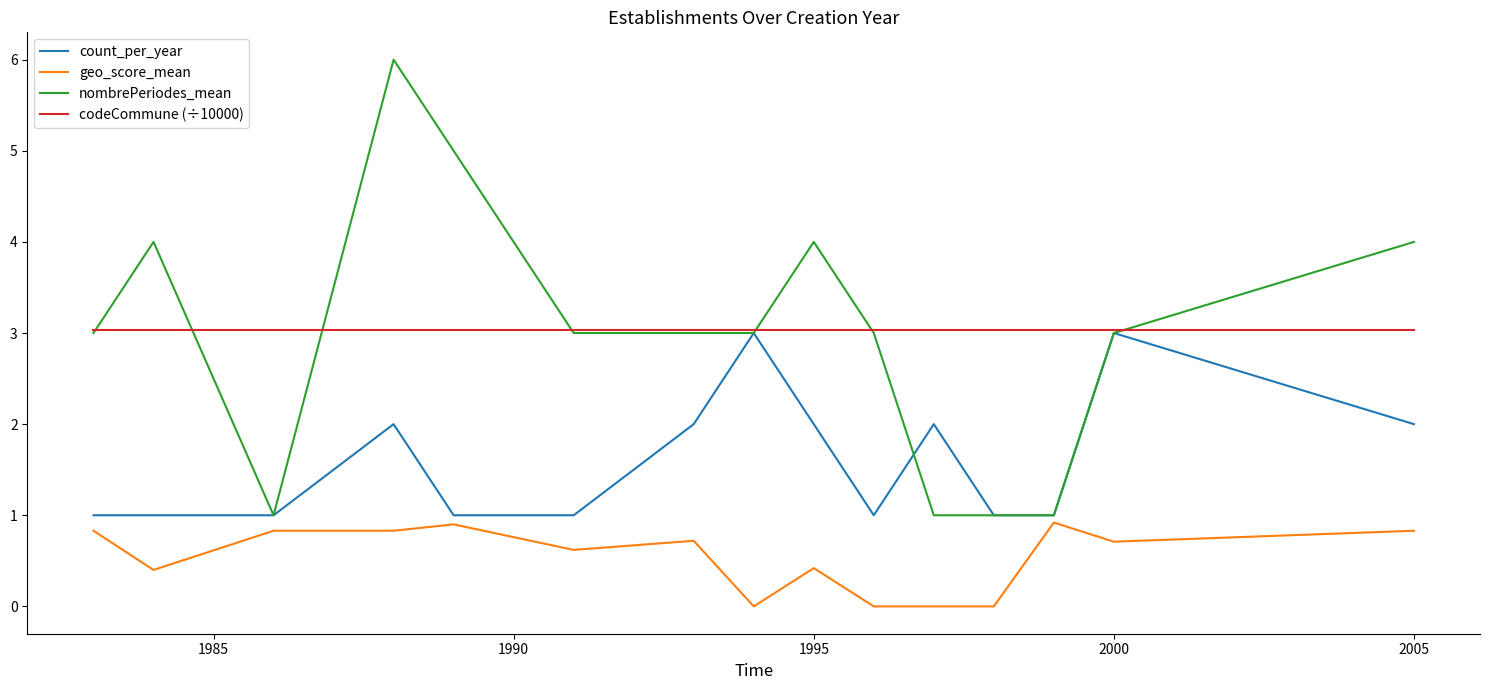

Which series has the largest range (max minus min)?

nombrePeriodes_mean